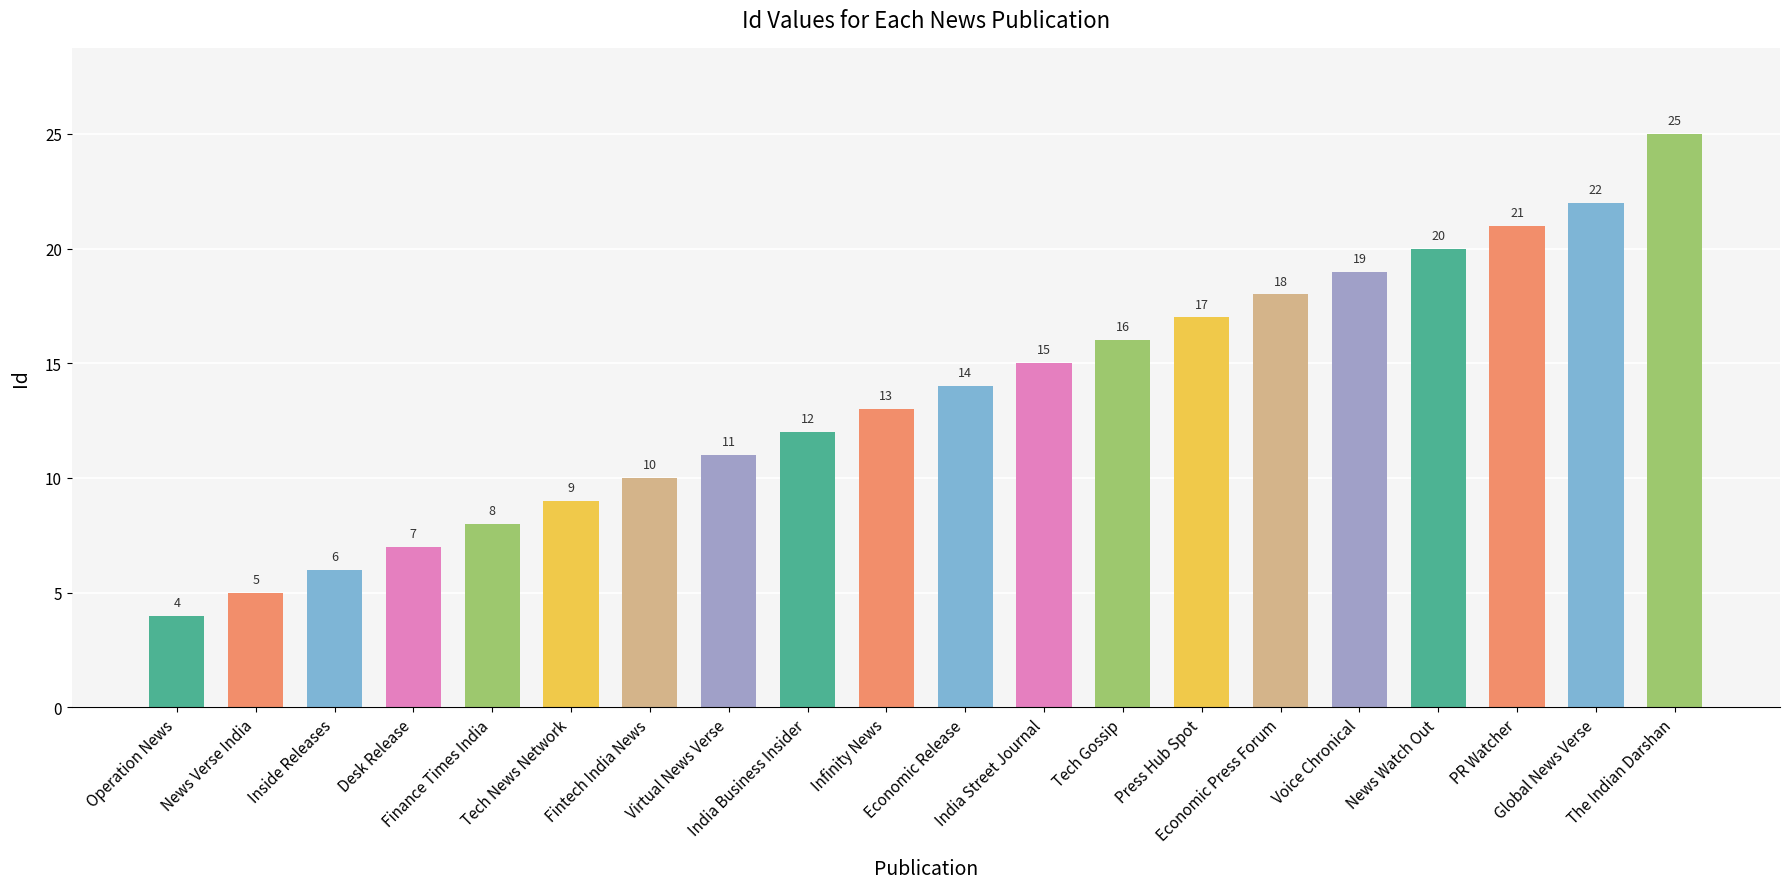

What is the difference between the maximum and minimum values?

21